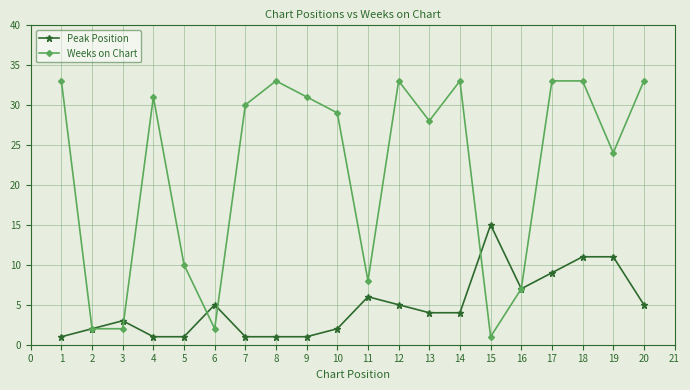

Count the number of categories in the chart.

20